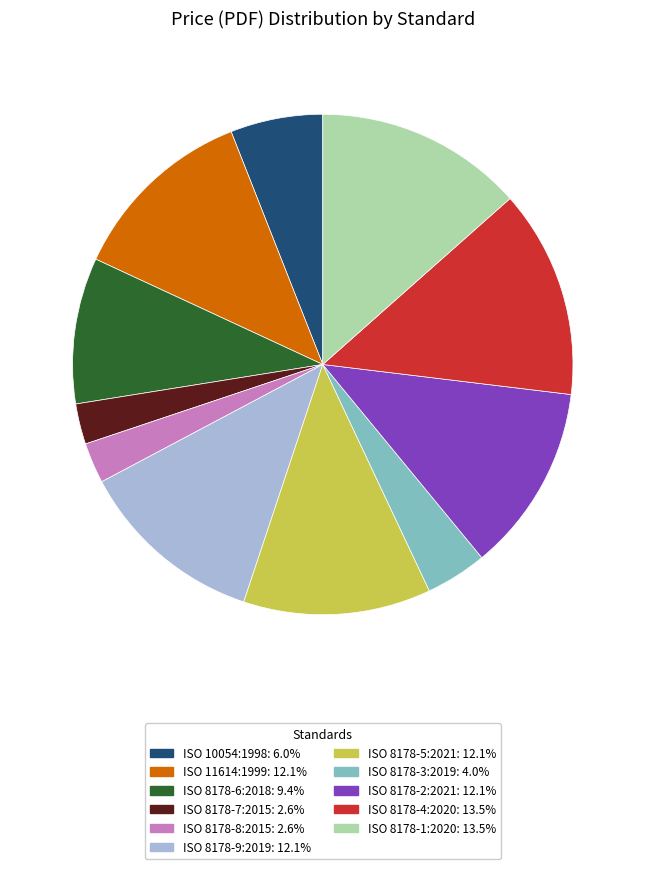

Combined, do ISO 8178-7:2015 and ISO 8178-9:2019 account for over 50%?

No